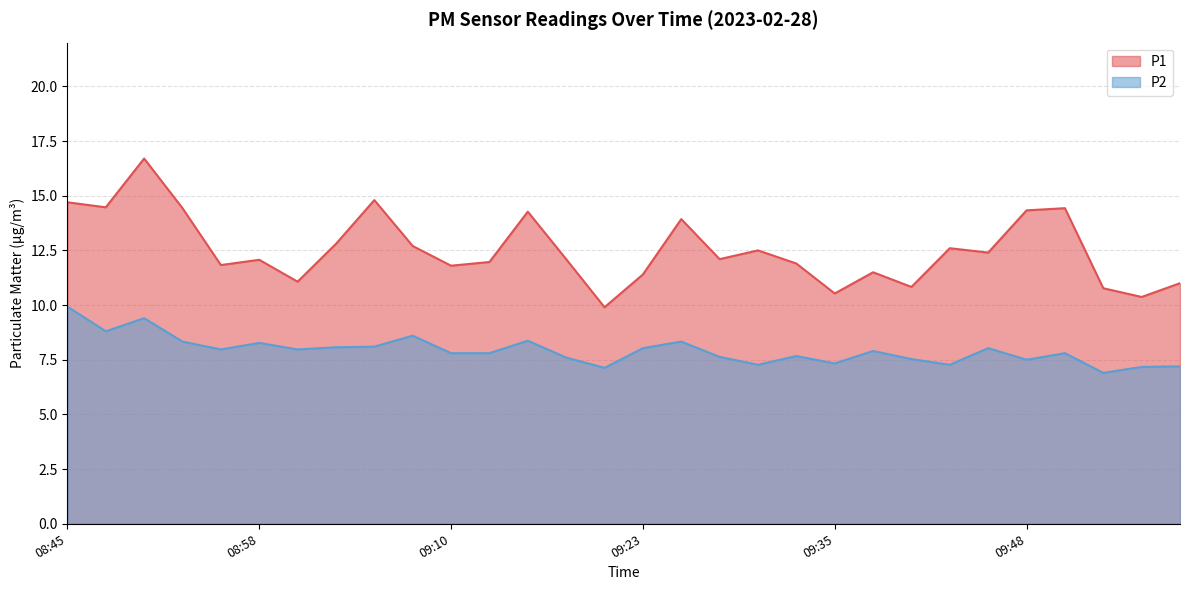

Which series has the widest spread of values?

P1